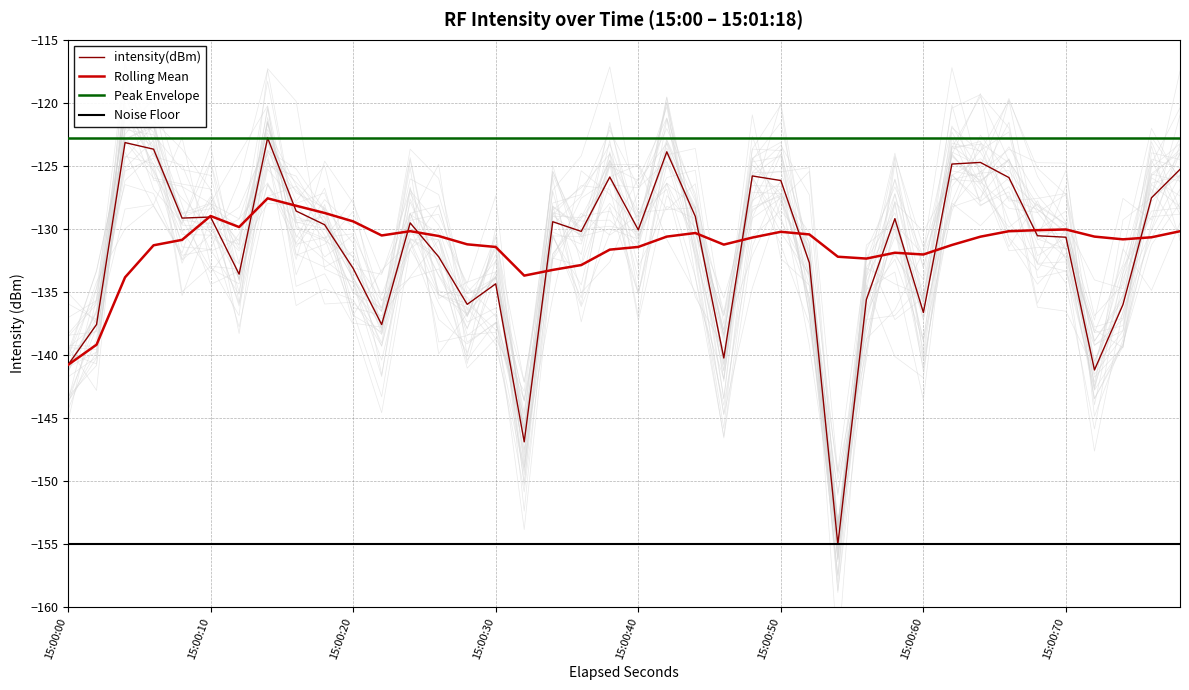

True or false: Rolling Mean and Noise Floor intersect in this chart.

False